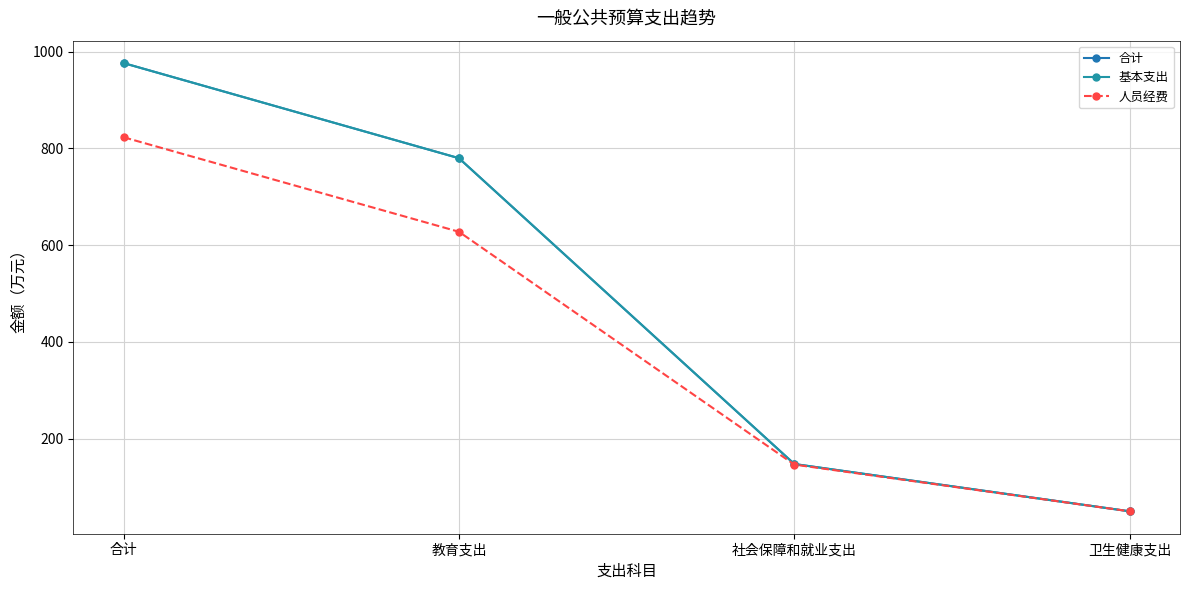

Between 社会保障和就业支出 and 卫生健康支出, which series saw the biggest shift?

合计